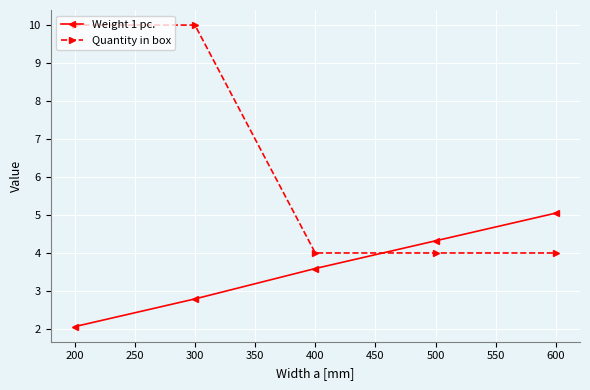

At which label is Weight 1 pc. closest to 3?

300